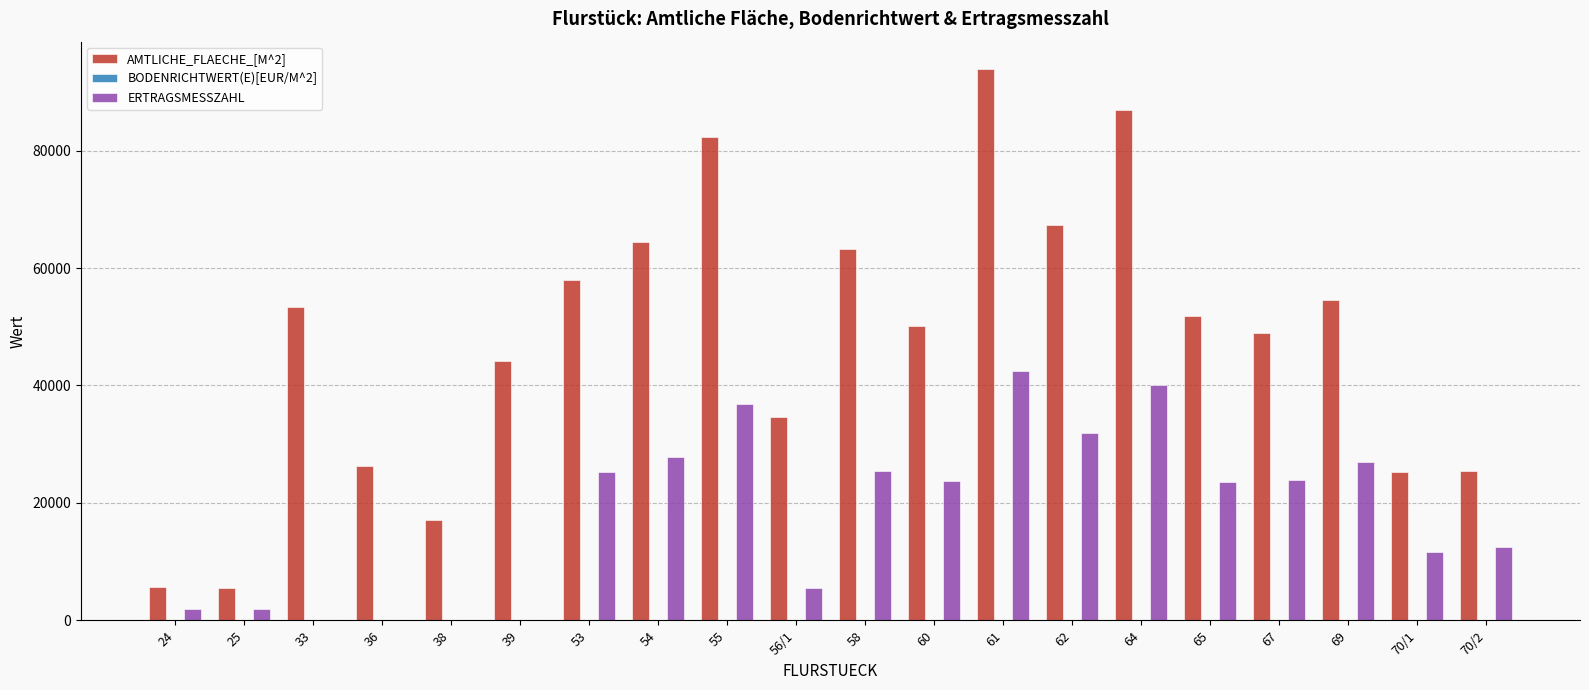

Is it true that ERTRAGSMESSZAHL equals 25446 at 58?

True